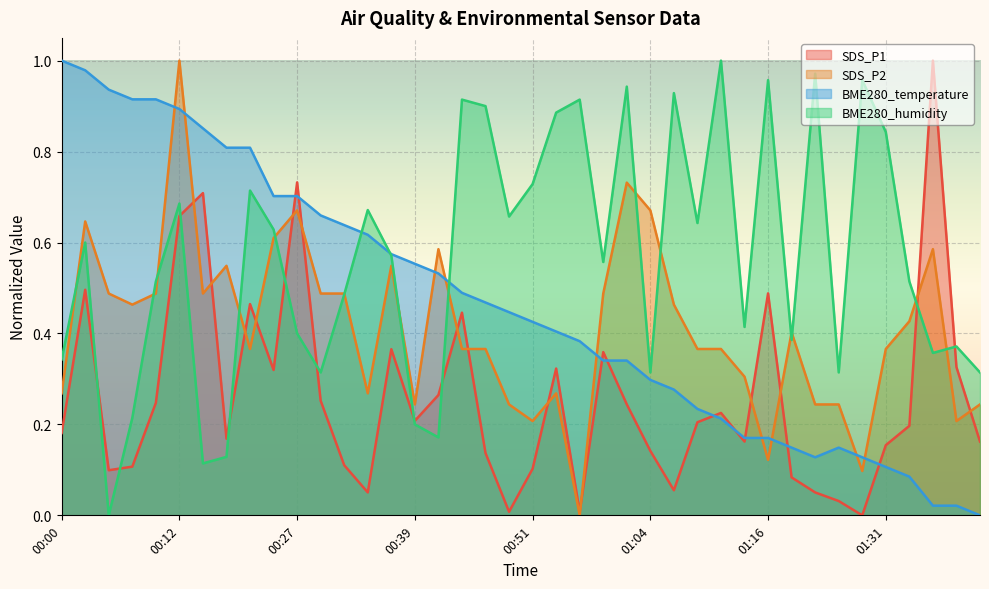

What position from the left is 00:02?

2